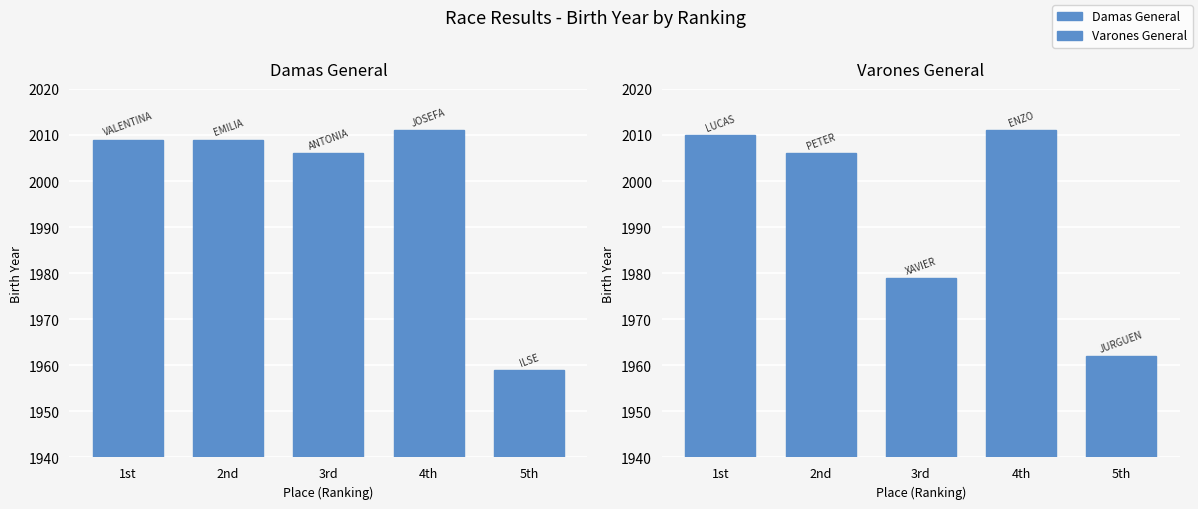

At which category is the sum across all series the highest?

4th